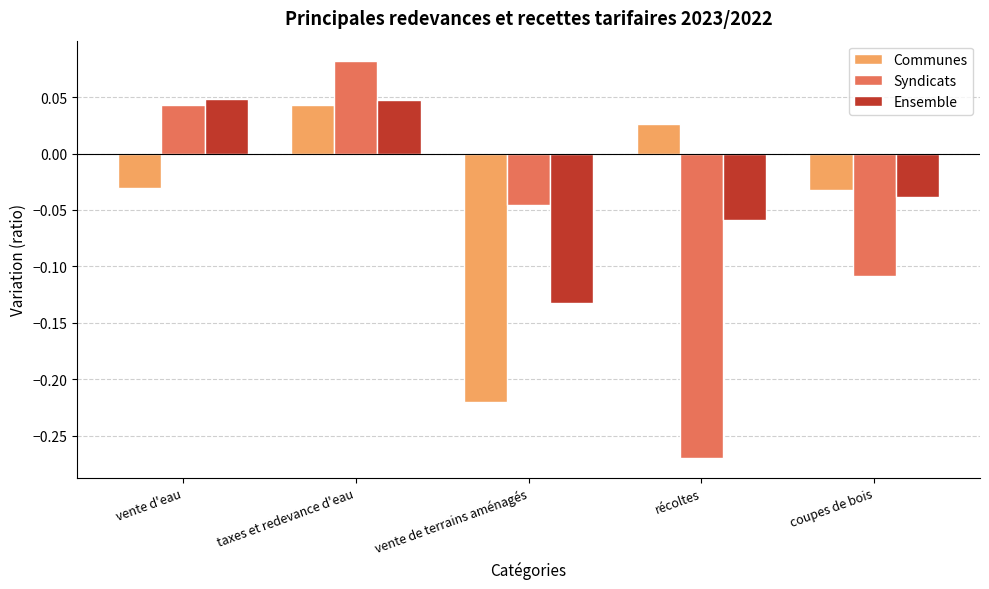

The value of Communes at coupes de bois is -0.1. True or false?

False